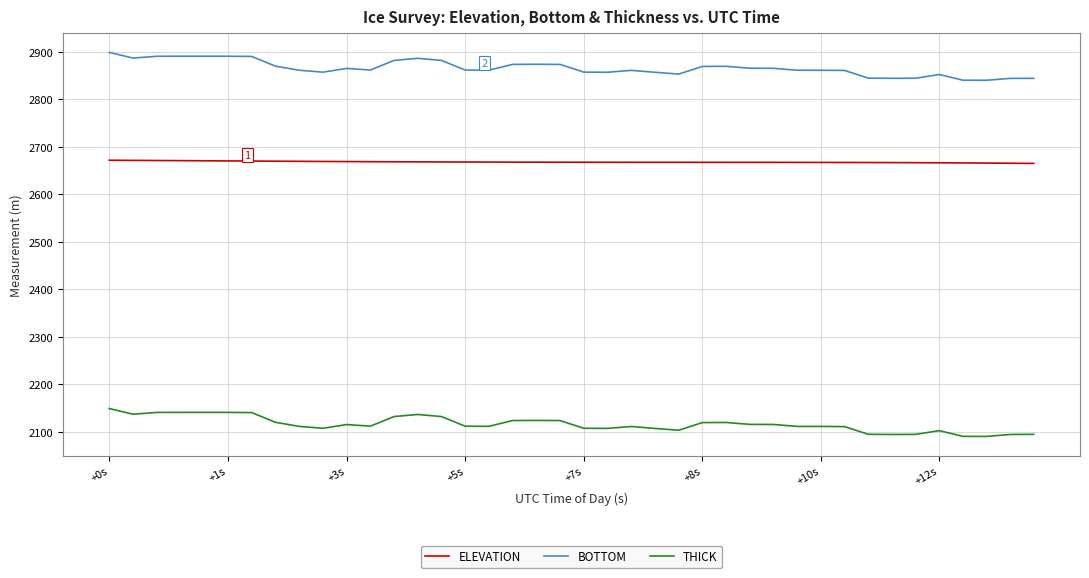

True or false: ELEVATION and THICK intersect in this chart.

False